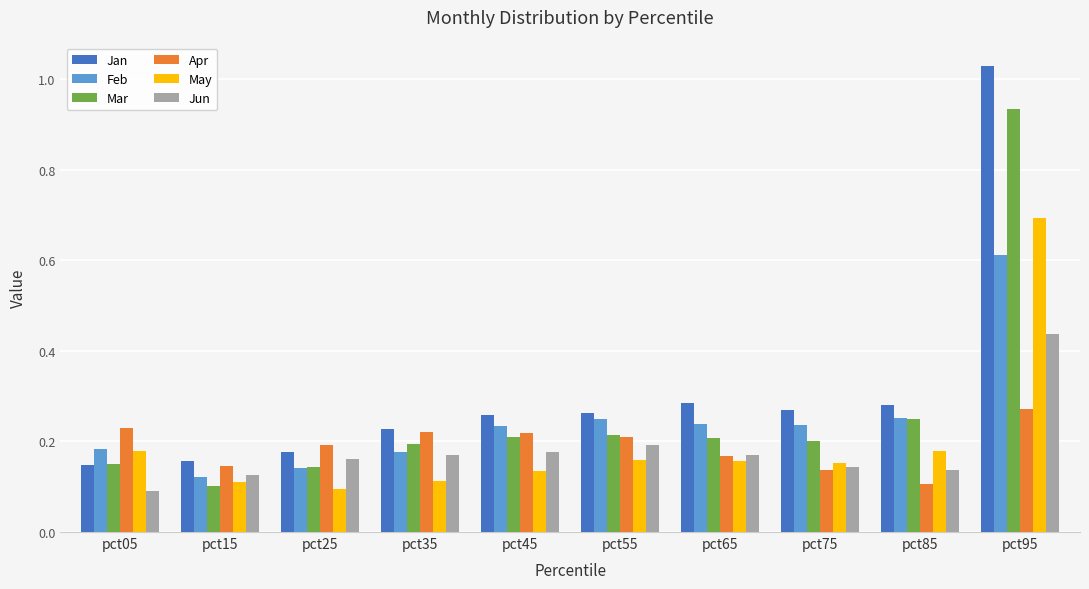

What is the sum of all Feb values?

2.4